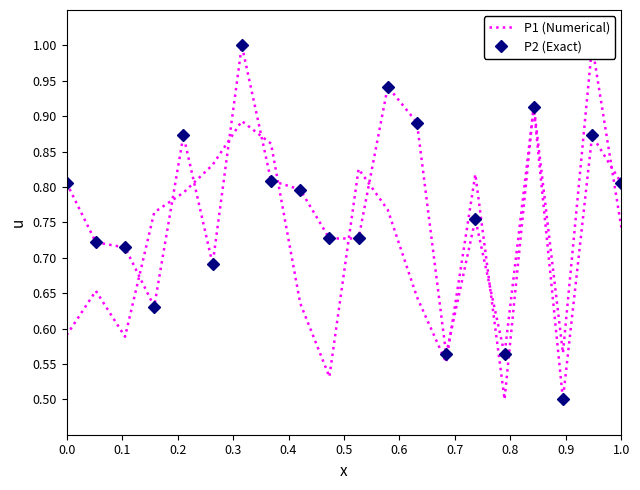

What is the value of the P1 (Numerical) point at the 7th from the left?

0.9